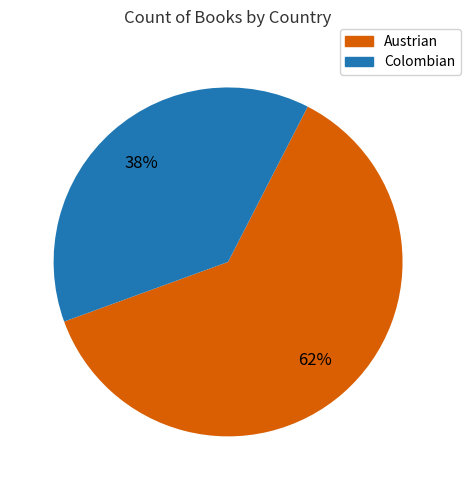

The Austrian slice represents 62% of the pie. True or false?

True